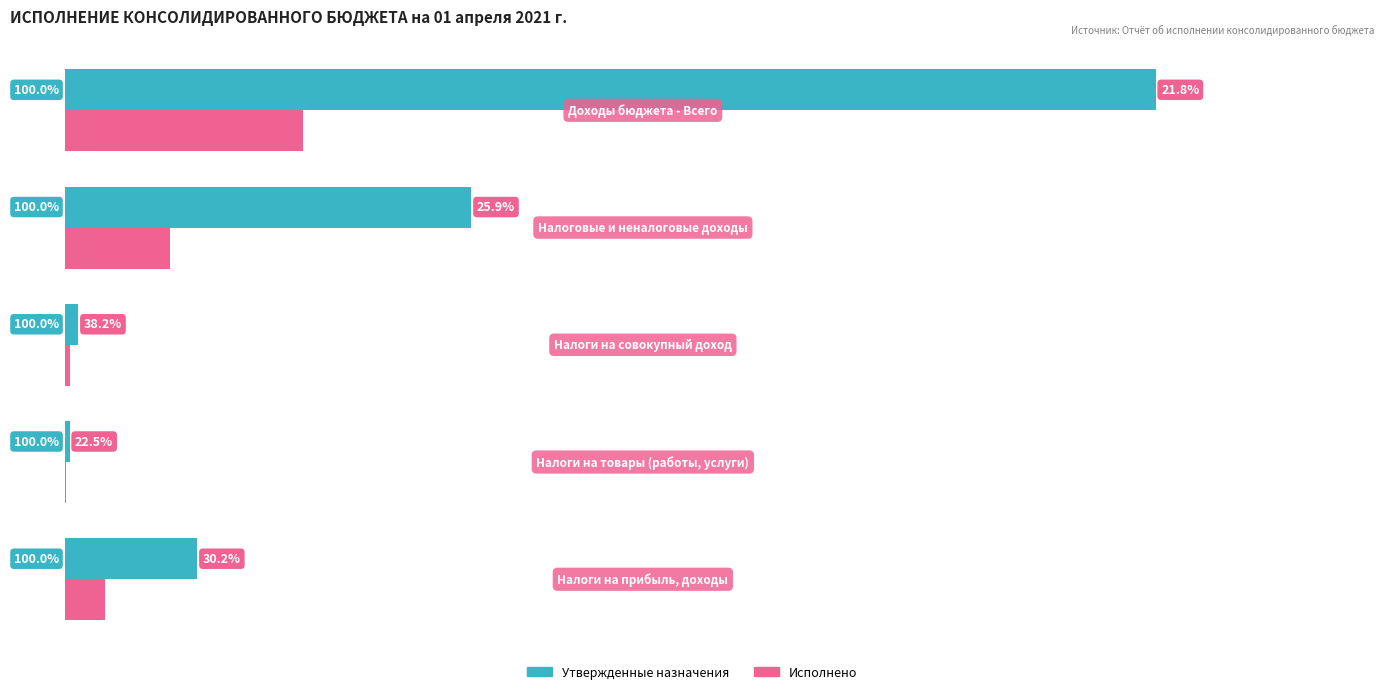

What are all the series names shown in the legend?

Утвержденные назначения, Исполнено